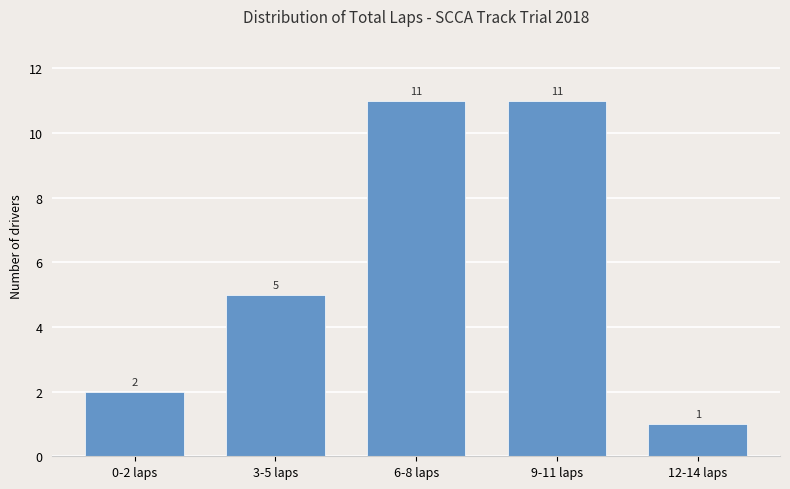

What is the sum of all values?

30